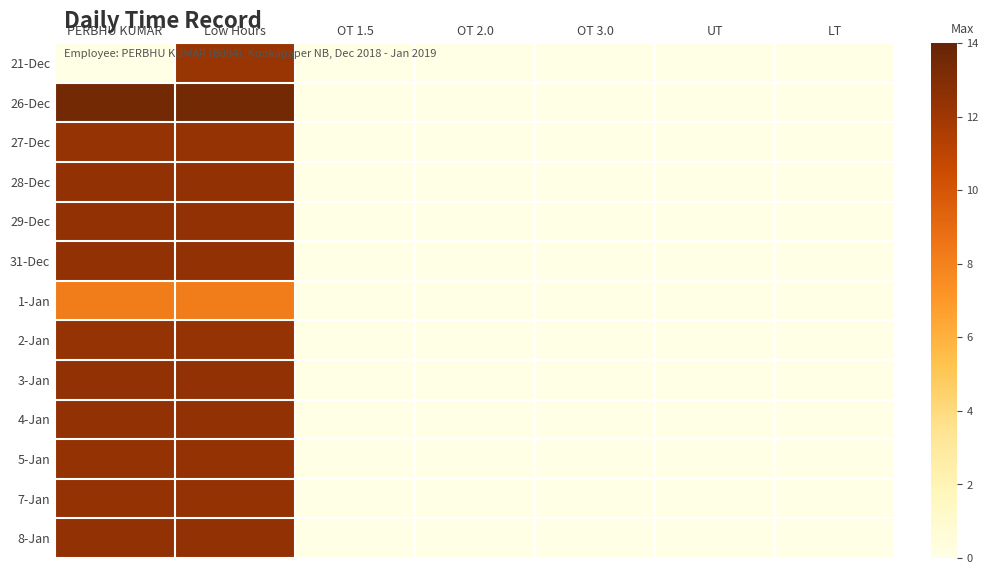

Which series has the largest total across all categories?

26-Dec